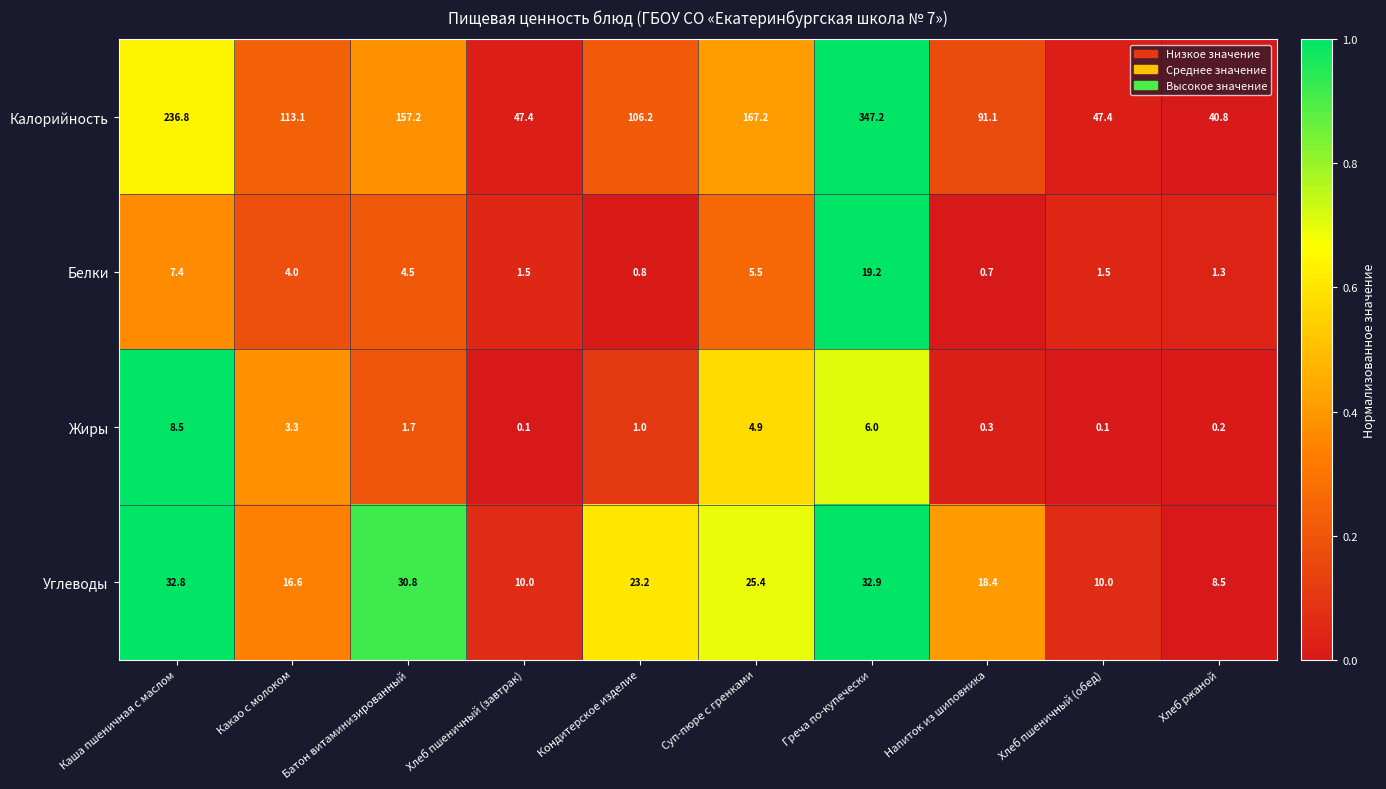

The value of Калорийность at Какао с молоком is 197.5. True or false?

False